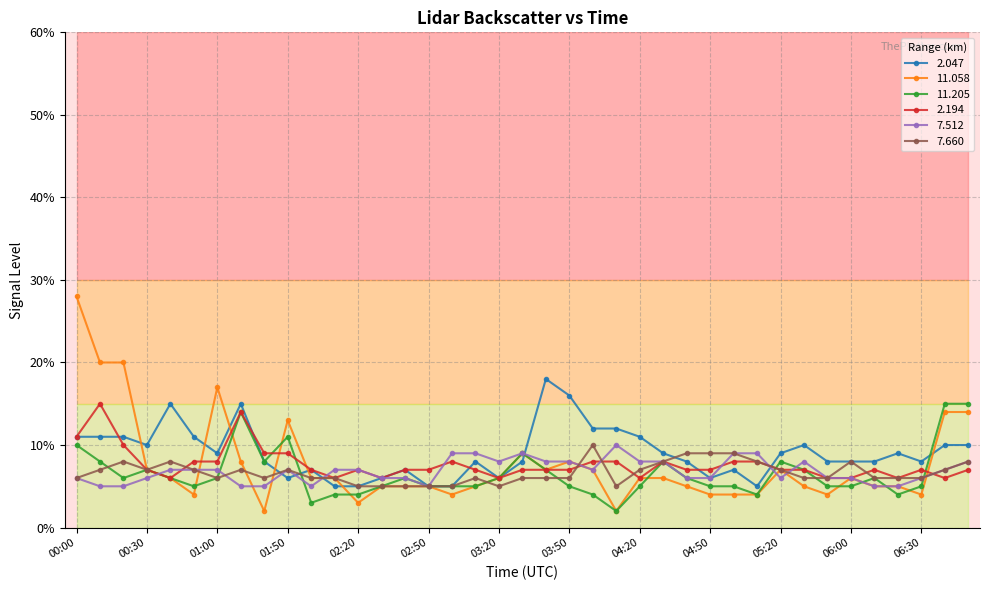

At which category does 7.512 reach its first local peak?

01:50